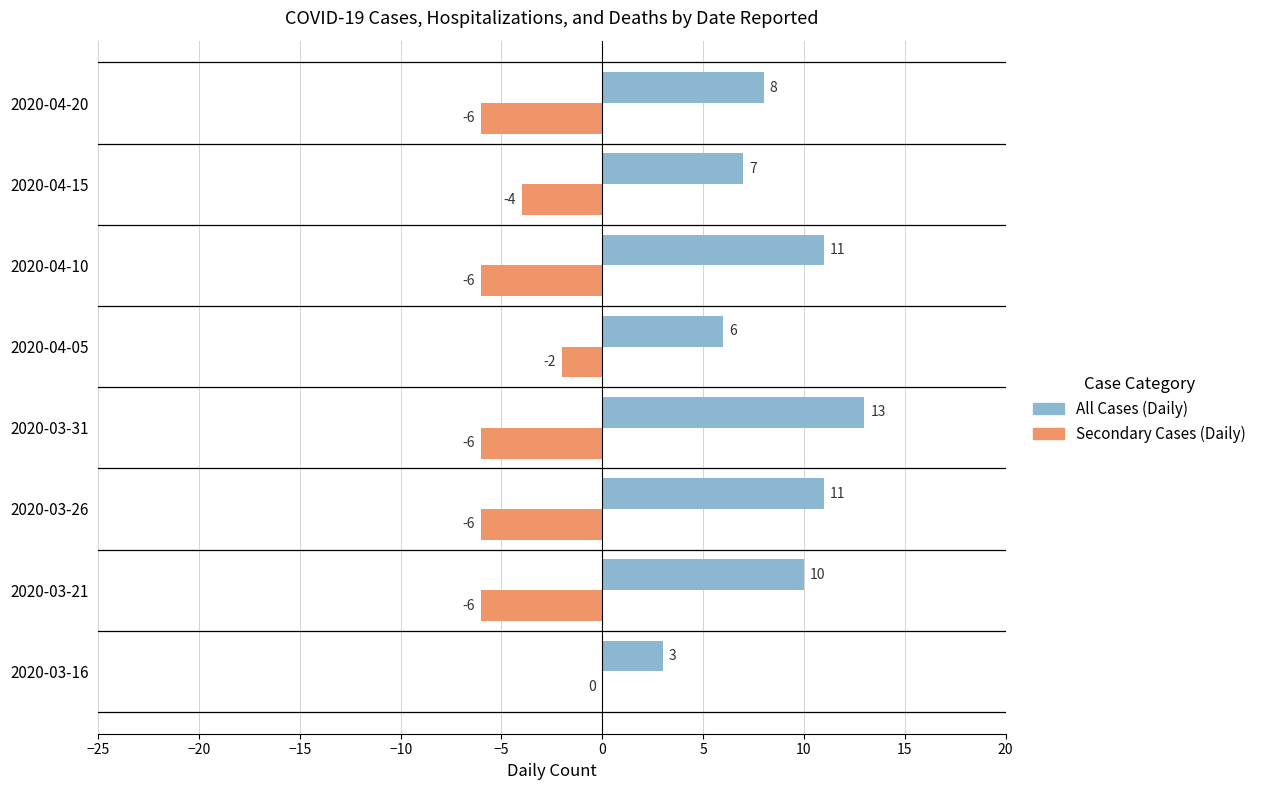

What is the sum of all All Cases (Daily) values?

69